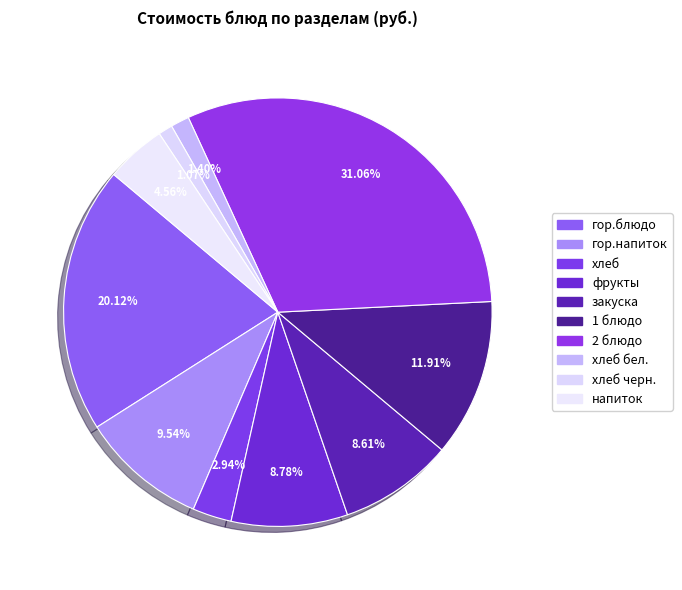

To the nearest percent, what is the average slice percentage?

10%